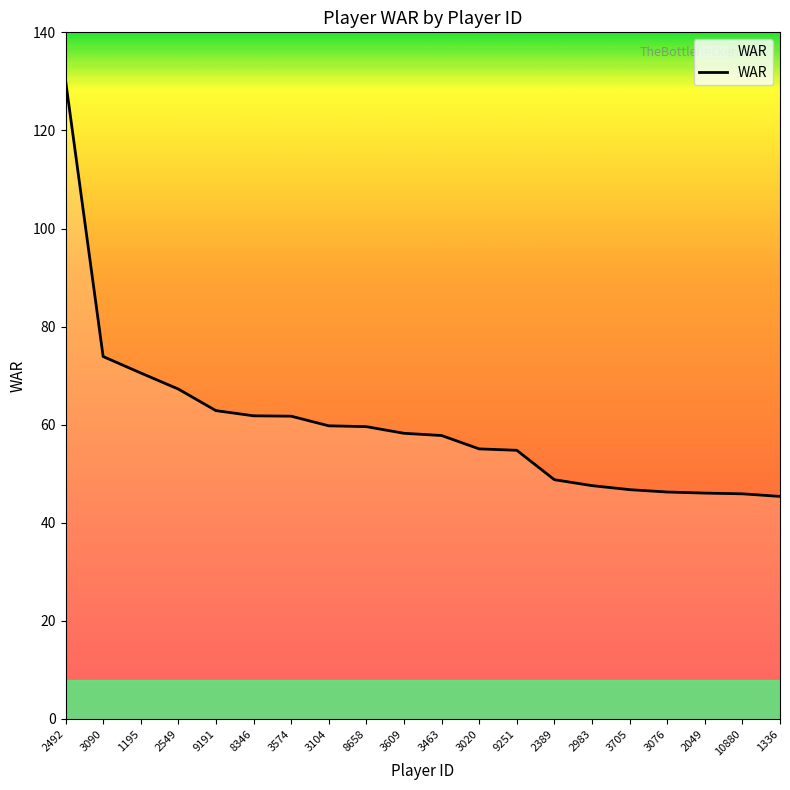

What is the sum of all values?

1200.4